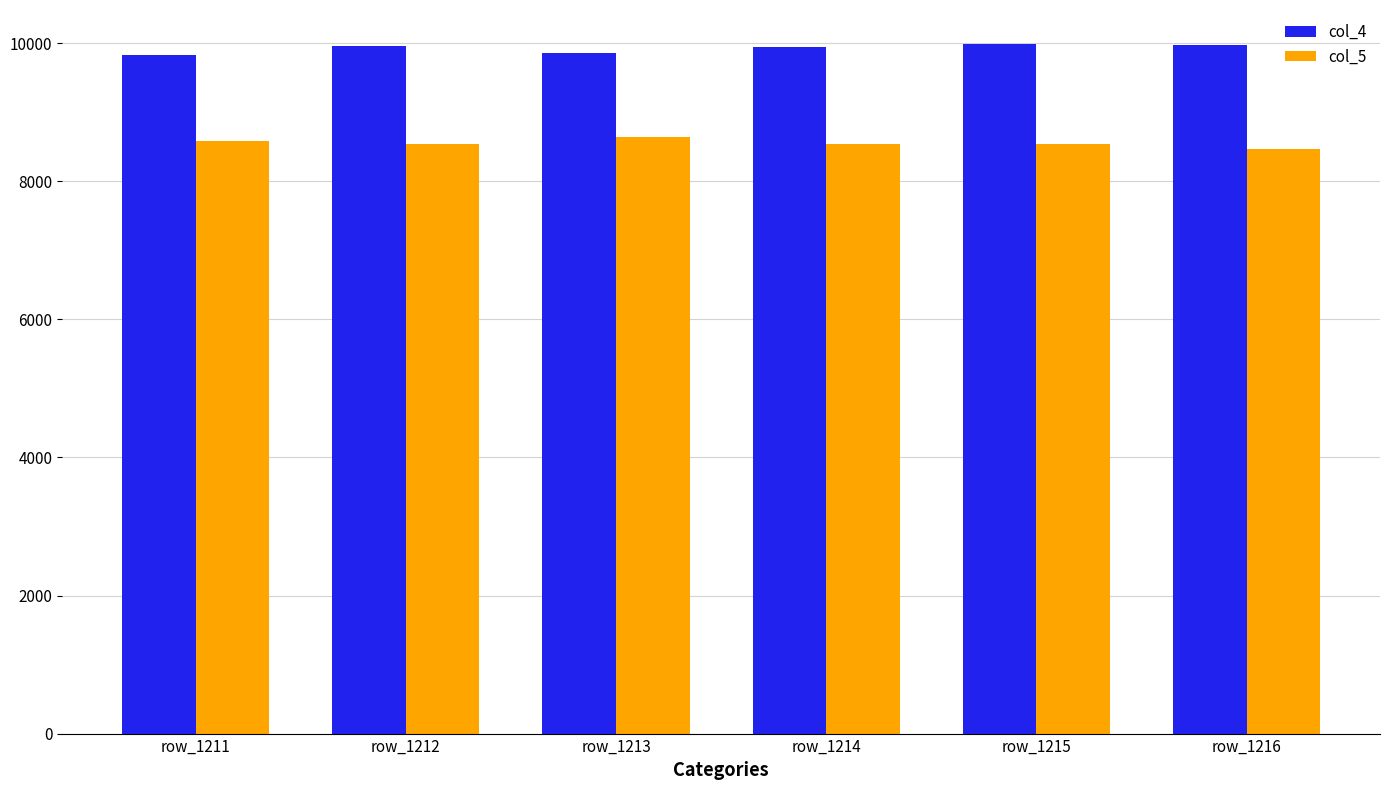

Which series has the largest total across all categories?

col_4